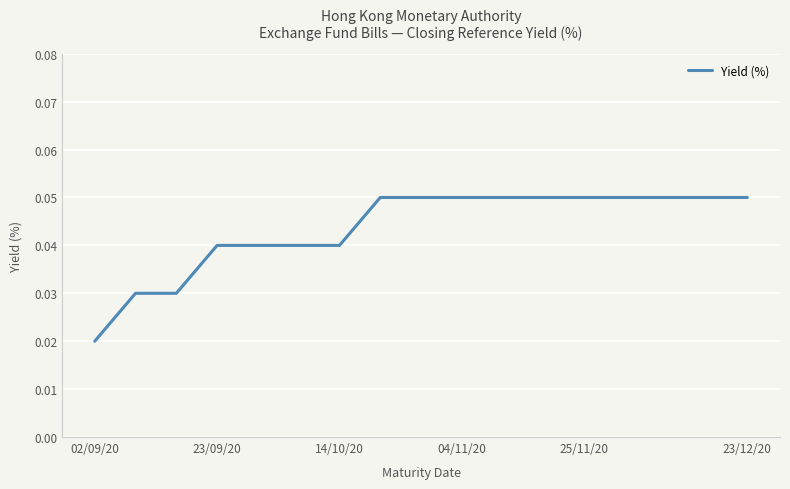

Does the chart have visible grid lines?

Yes